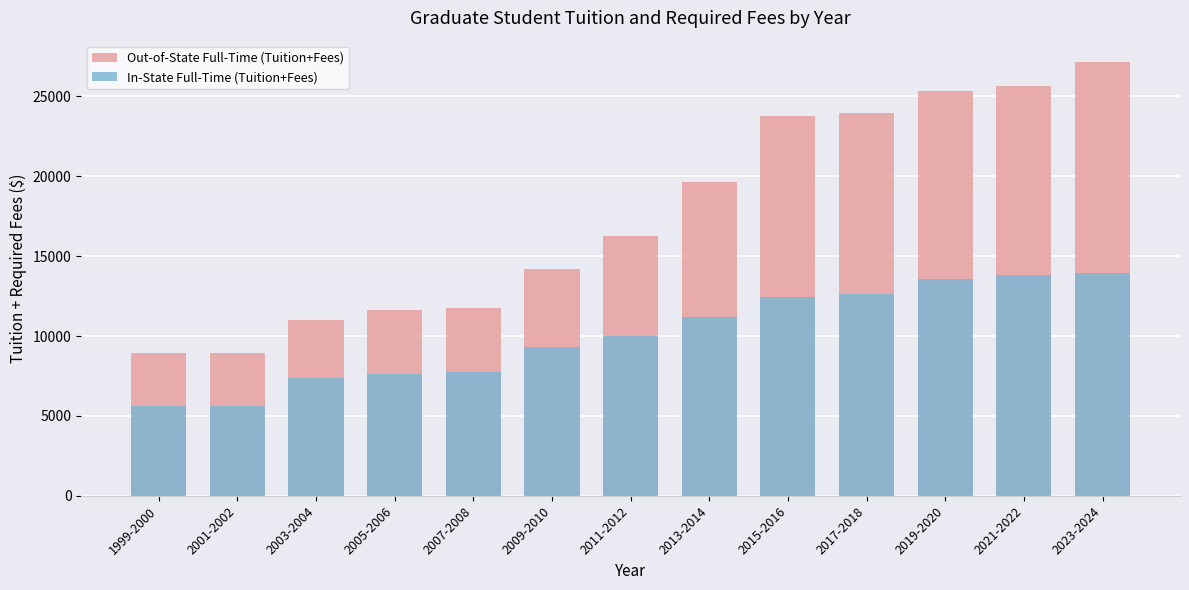

Rank the series by their average value, from highest to lowest.

Out-of-State Full-Time (Tuition+Fees), In-State Full-Time (Tuition+Fees)